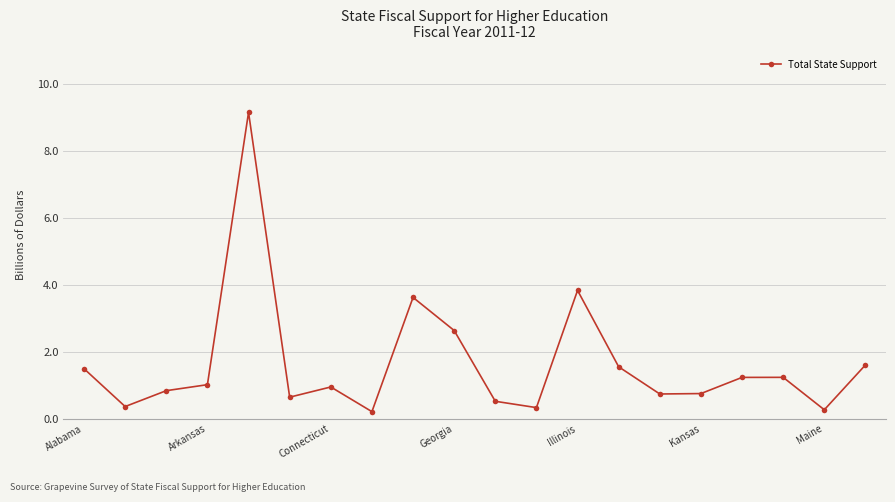

What is the difference between the second highest and minimum values?

3.6